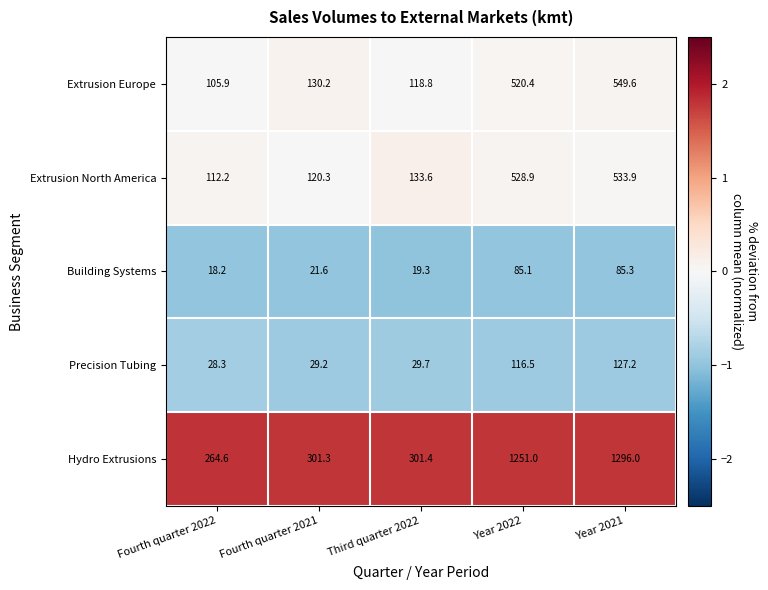

Is it true that Hydro Extrusions equals 1296.0 at Year 2021?

True